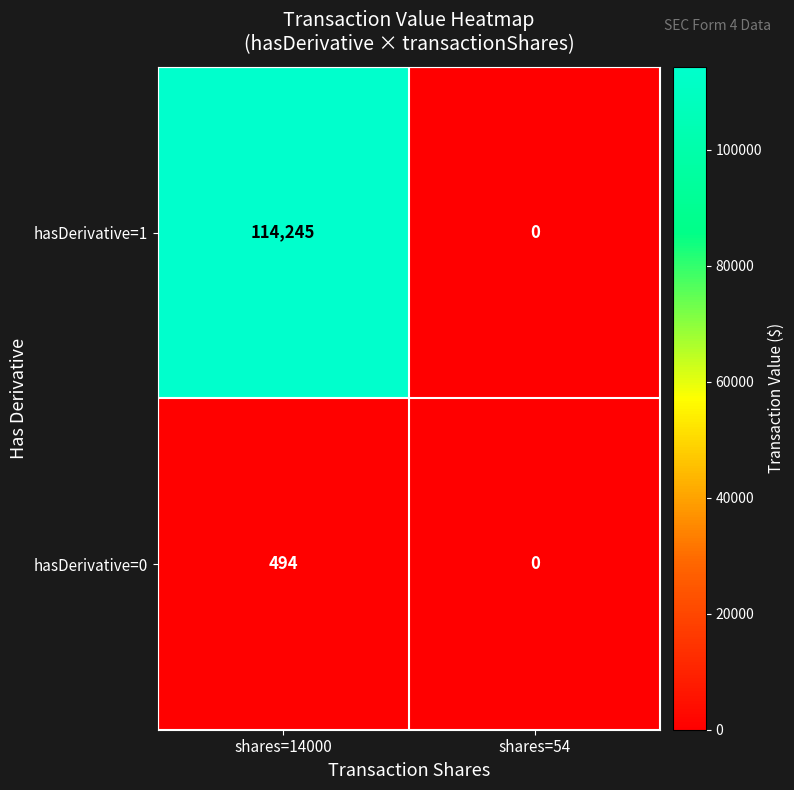

How many positive values does the hasDerivative=0 series have?

1